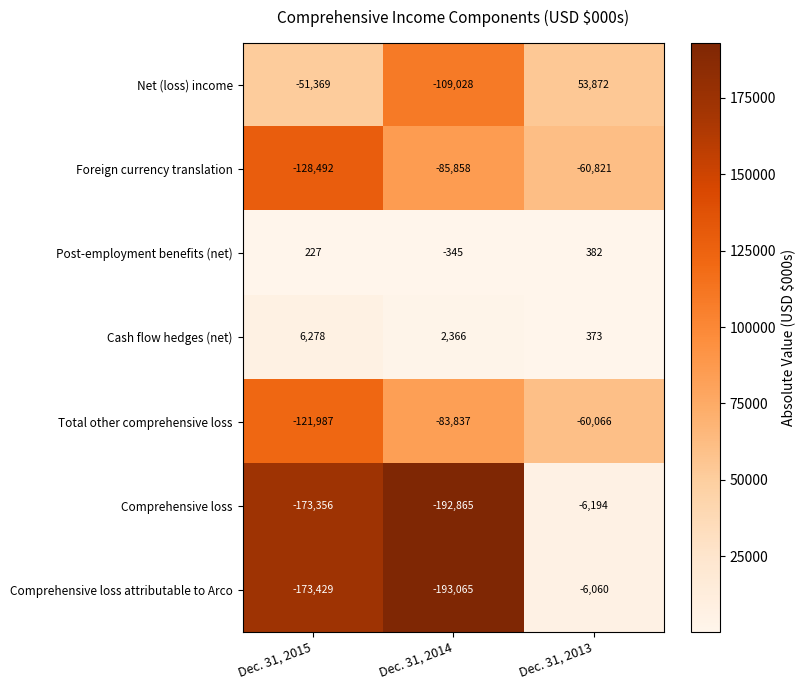

What is the maximum value shown in the chart?

53872